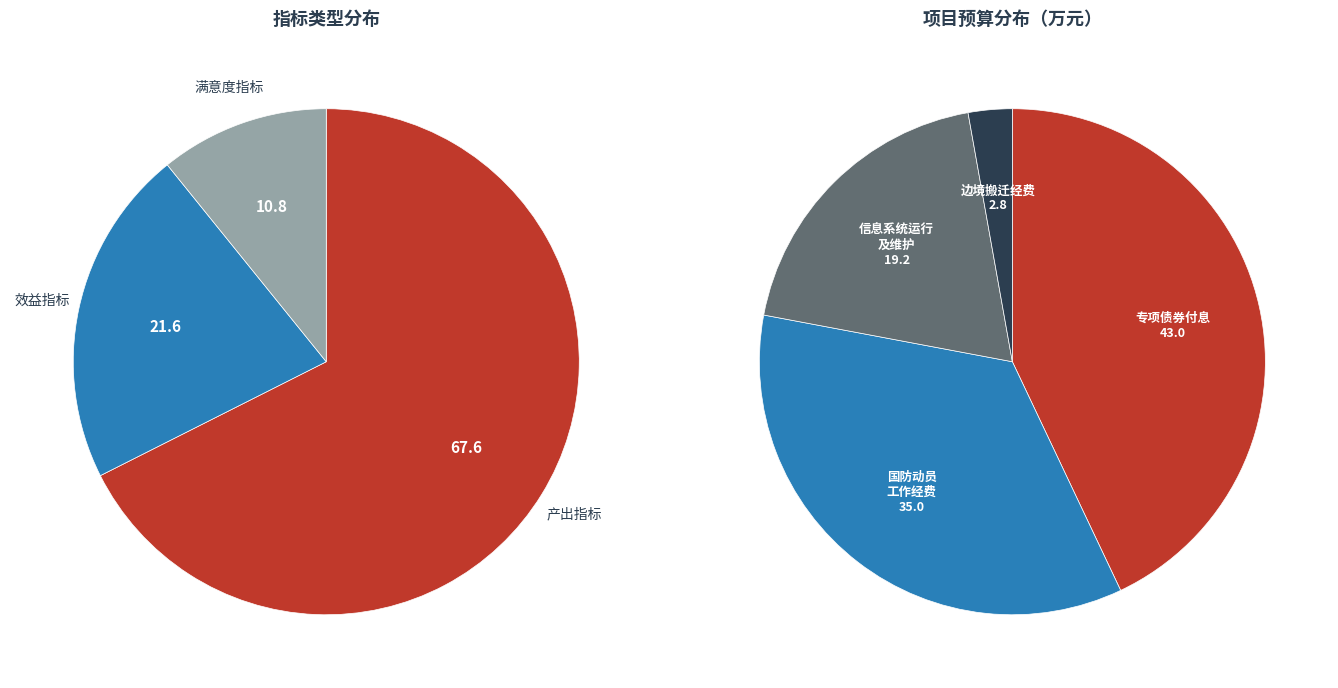

Is it true that 1 is 35% of the pie?

True